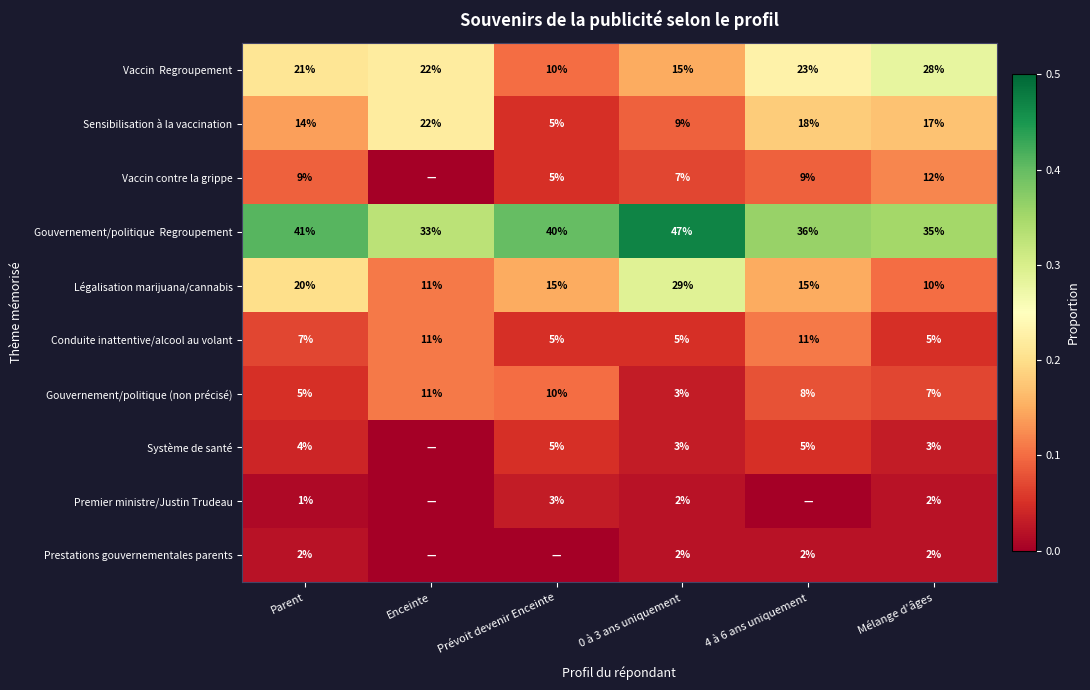

What is the difference between the highest and lowest values at Parent?

40